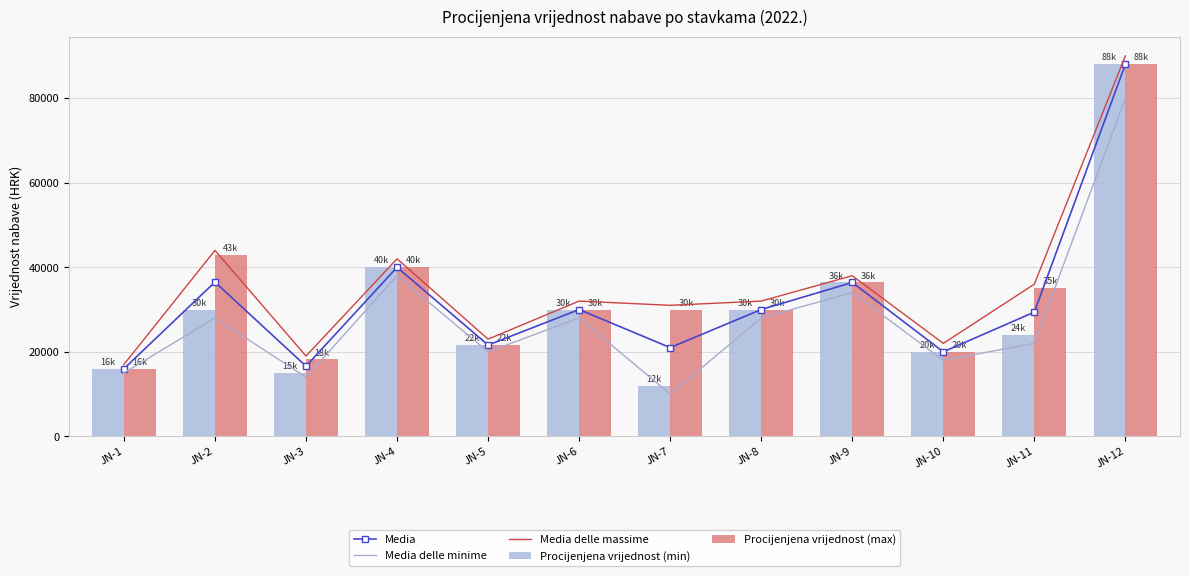

The value of Media at JN-3 is 5899. True or false?

False